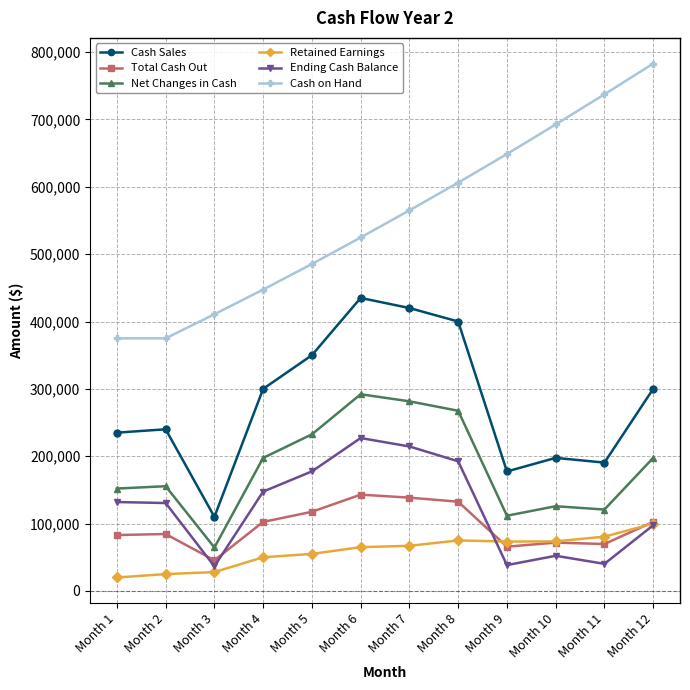

What is the average value of the Net Changes in Cash series?

183235.9